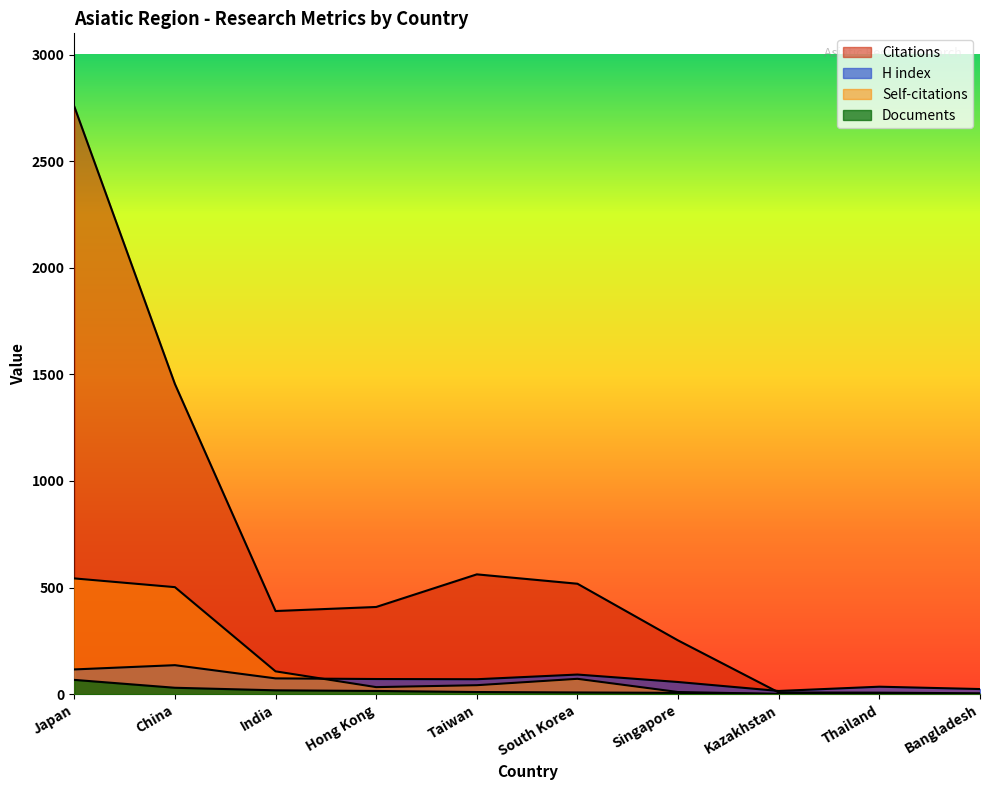

What is the value of the Self-citations point at the 5th from the left?

42